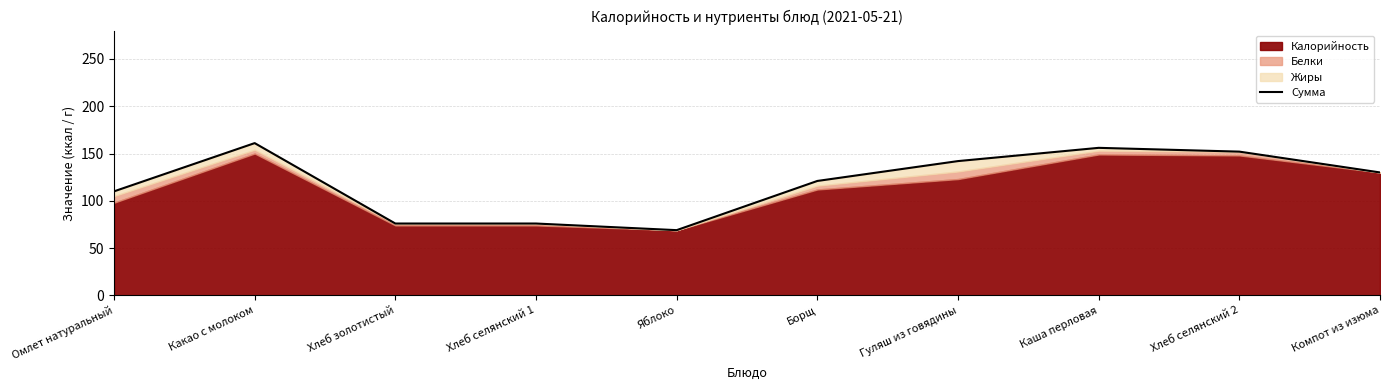

What is the label of the 3rd point from the right?

Каша перловая